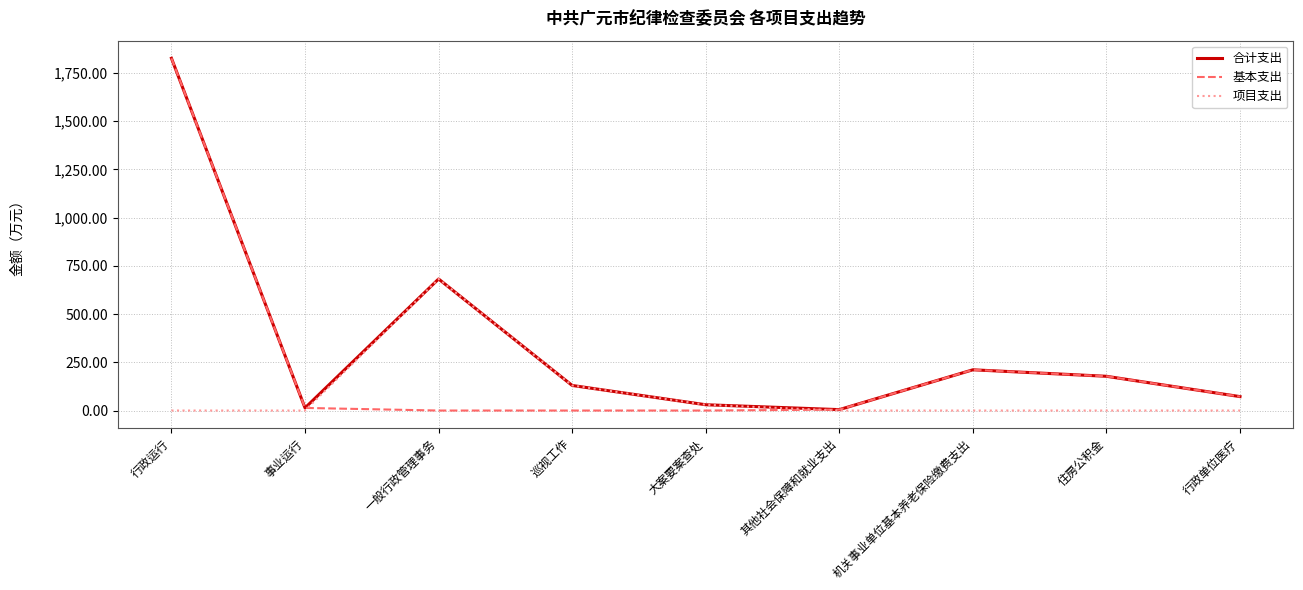

How many values in the 基本支出 series are below 13?

4